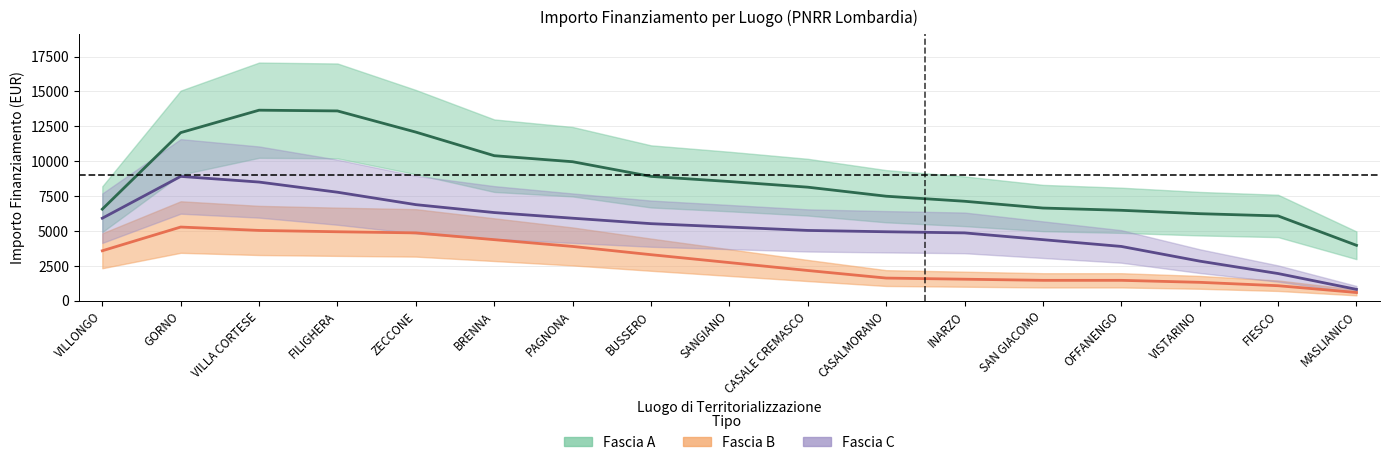

What is the value of the Fascia C point at the 2nd from the left?

8748